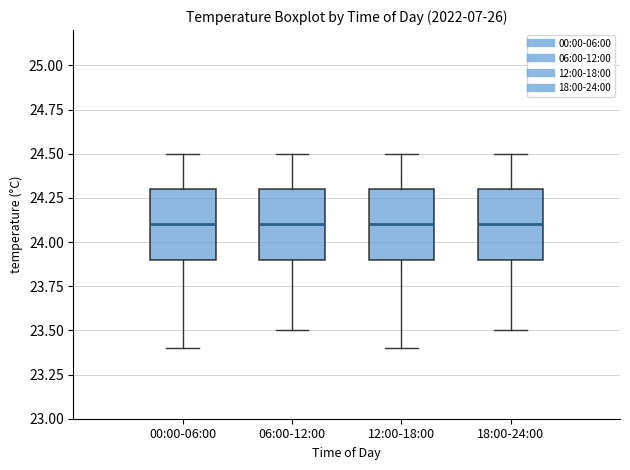

Reading left to right, transcribe this box plot: for each box, give where its median line is, the range the box spans, and where its two whiskers end, as read against the y-axis. The values are not printed on the chart, so give them approximately, as read against the axis.

00:00-06:00: median 24.1, box 23.9 to 24.3, whiskers 23.4 to 24.5
06:00-12:00: median 24.1, box 23.9 to 24.3, whiskers 23.5 to 24.5
12:00-18:00: median 24.1, box 23.9 to 24.3, whiskers 23.4 to 24.5
18:00-24:00: median 24.1, box 23.9 to 24.3, whiskers 23.5 to 24.5